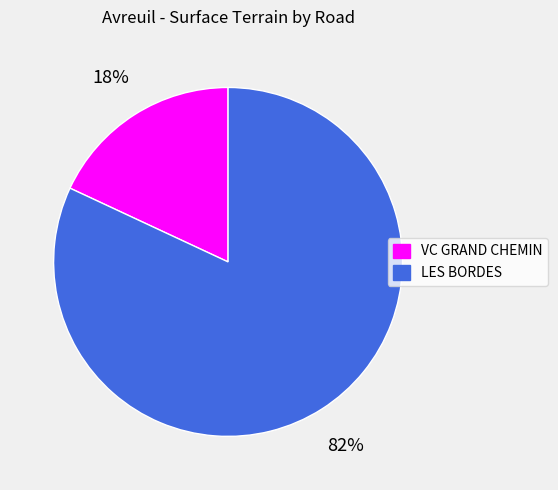

Which slice is the smallest?

VC GRAND CHEMIN